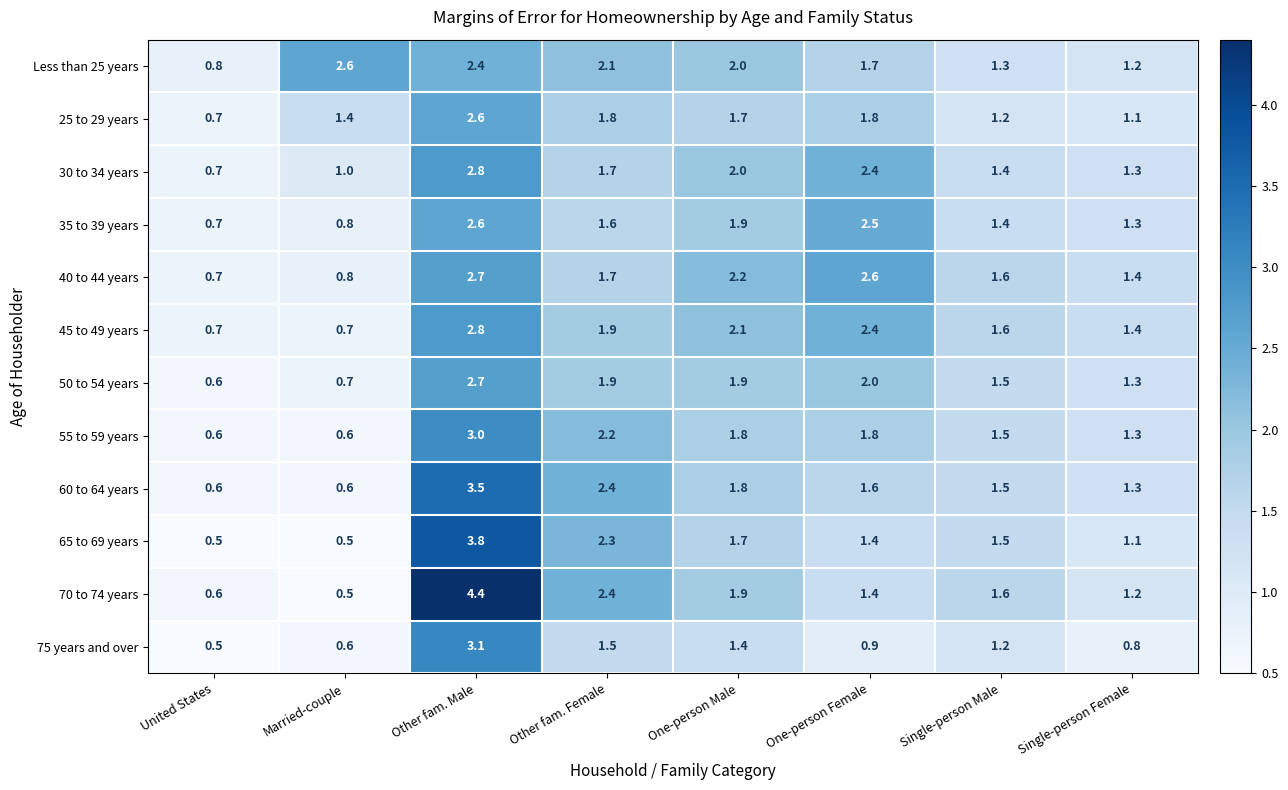

What is the total value across all series at Single-person Male?

17.3